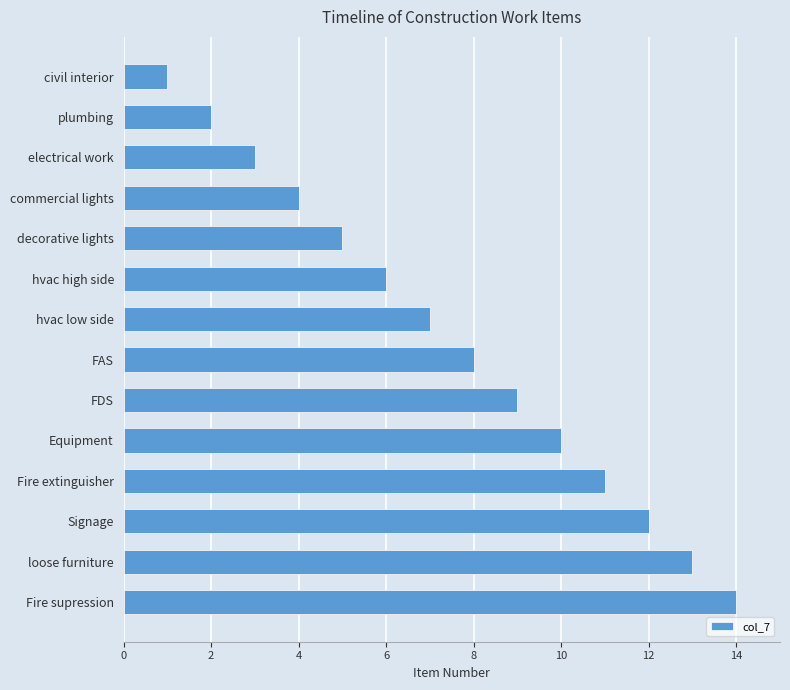

The chart shows a value of 10 at hvac high side. True or false?

False